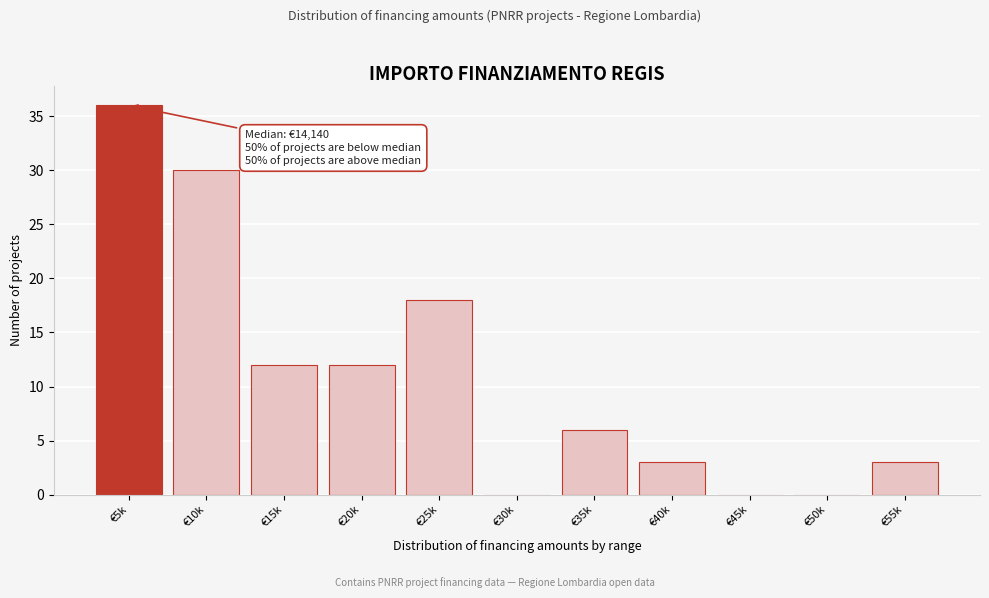

Reading left to right, list all the values displayed in this chart.

€5k=36	€10k=30	€15k=12	€20k=12	€25k=18	€30k=0	€35k=6	€40k=3	€45k=0	€50k=0	€55k=3